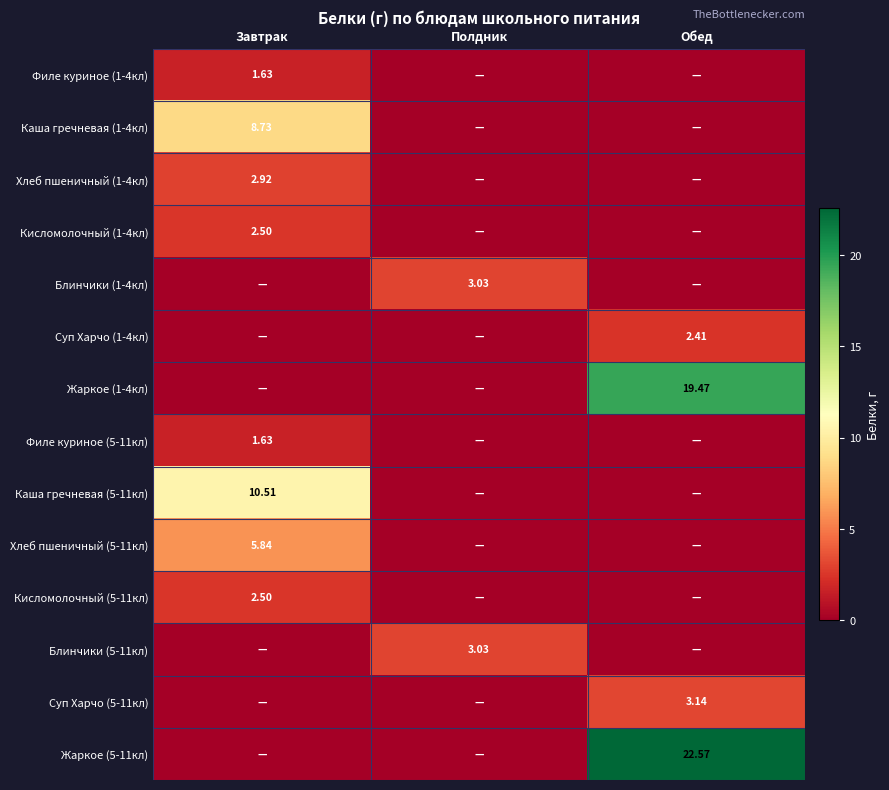

What is the maximum value for Каша гречневая (1-4кл)?

8.7